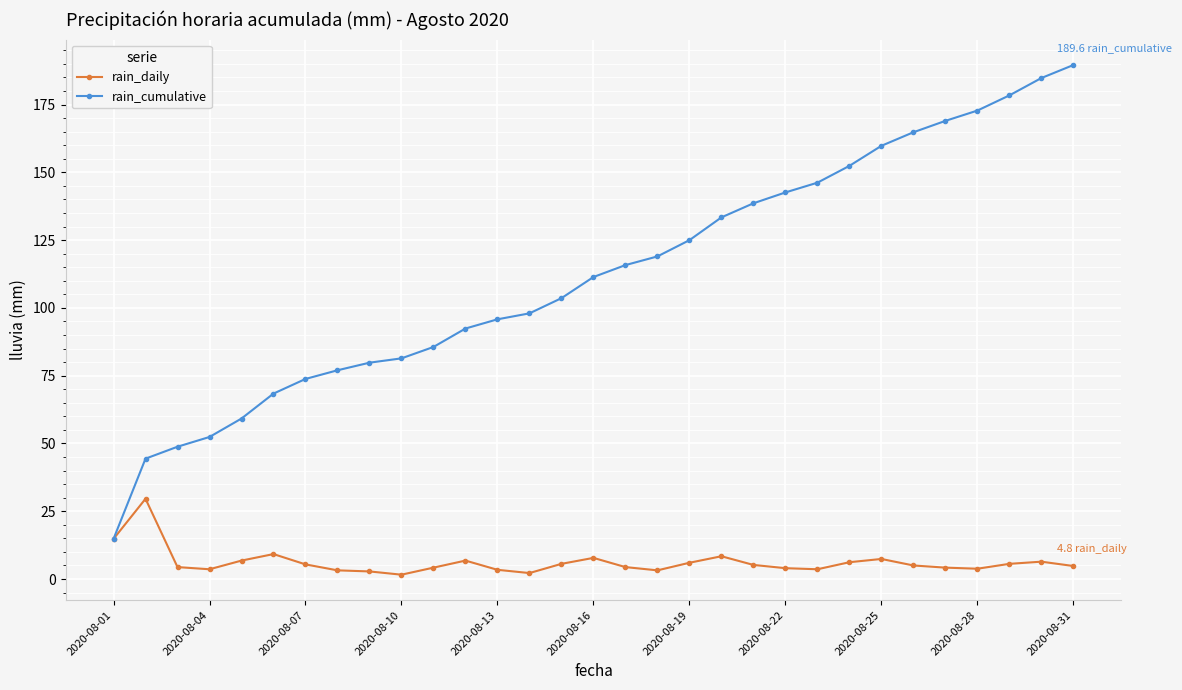

What is the lowest value of the rain_cumulative series?

14.8